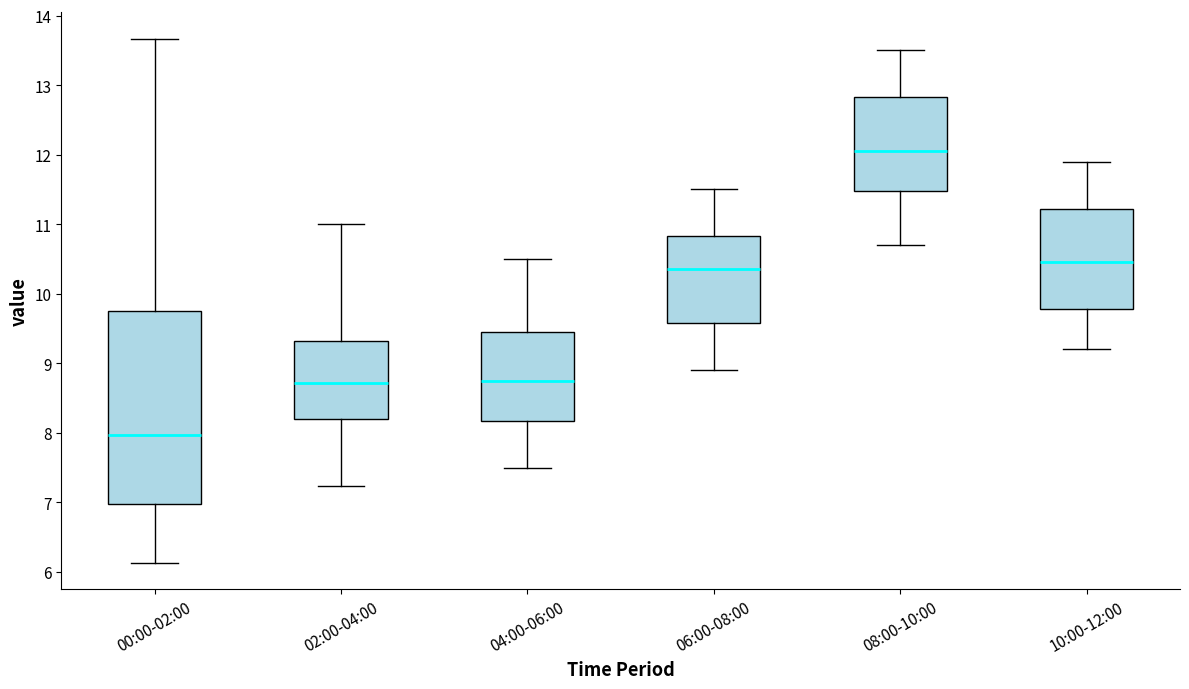

Which box's median line is the lowest?

00:00-02:00